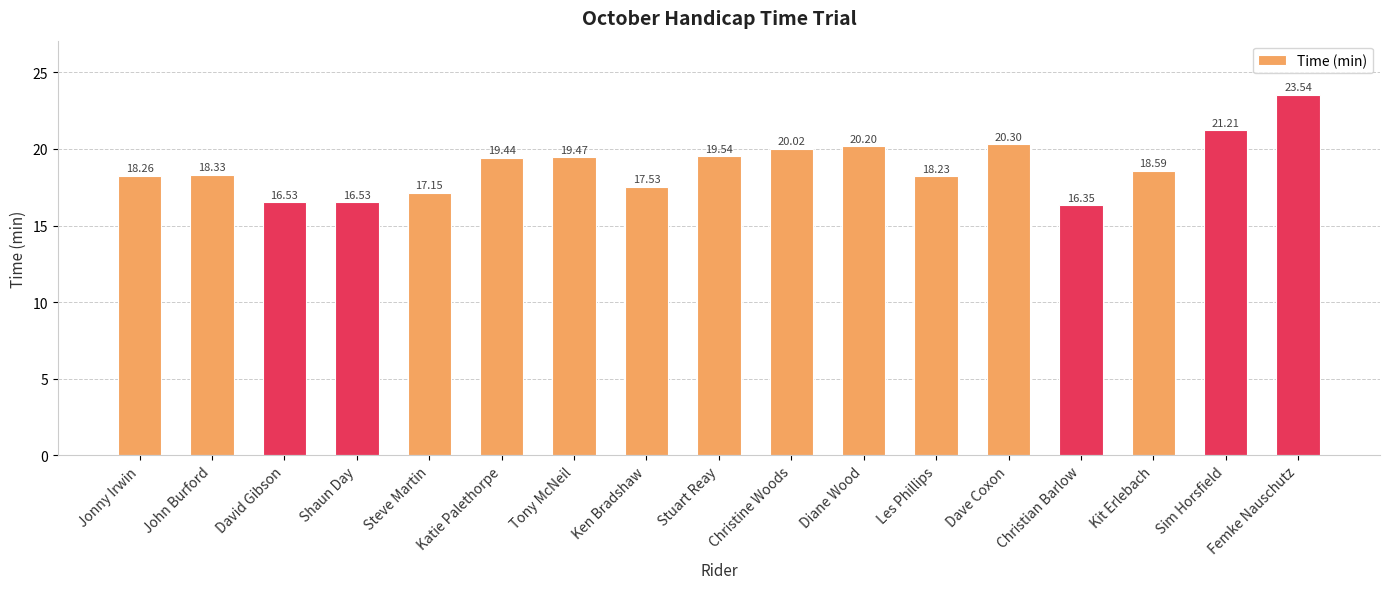

The chart shows a value of 16.4 at Christian Barlow. True or false?

True